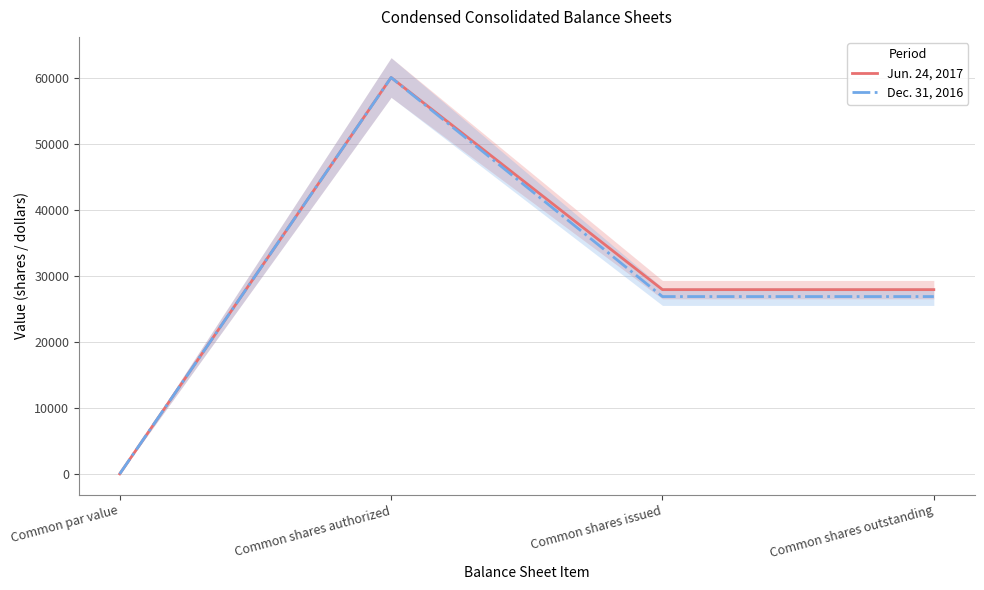

True or false: Jun. 24, 2017 and Dec. 31, 2016 cross at least once.

False